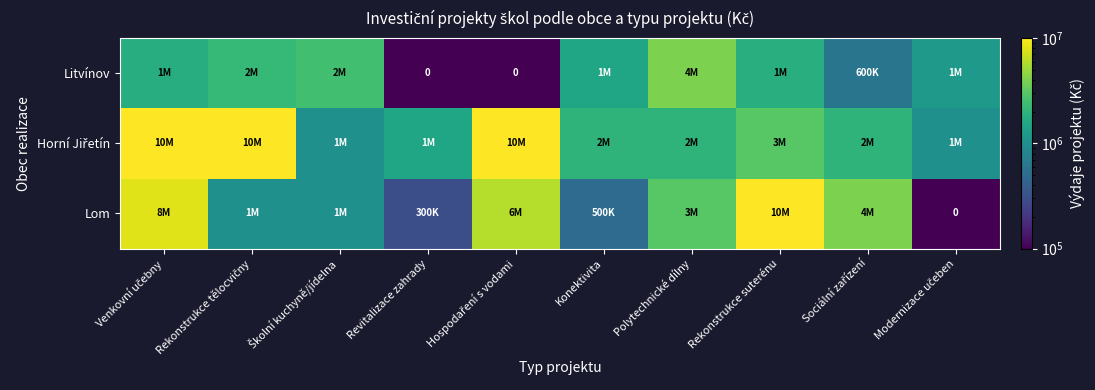

How many data points does each series have?

10